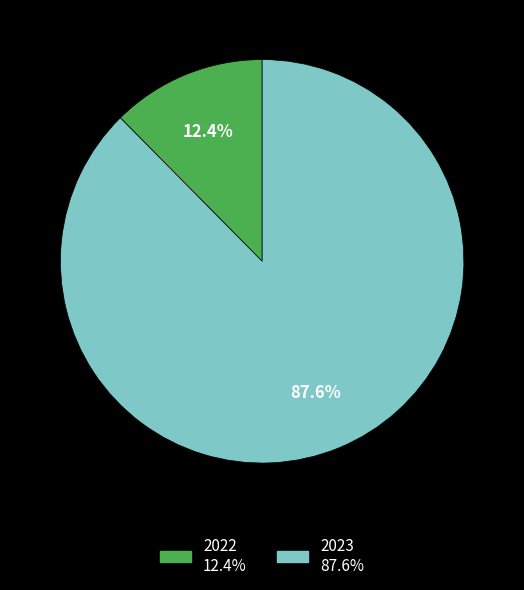

How much of the chart is everything except 2023?

12.4%